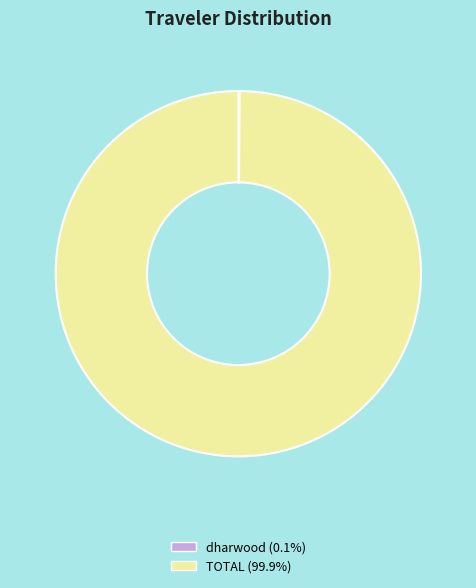

Is there any slice that represents more than half of the pie?

Yes